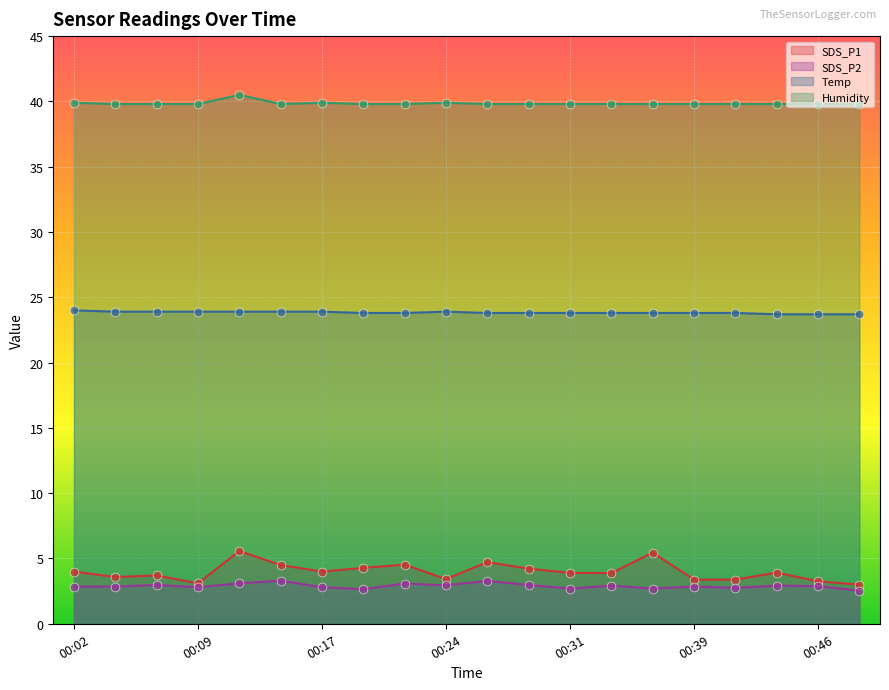

At which category is the sum across all series the highest?

00:12